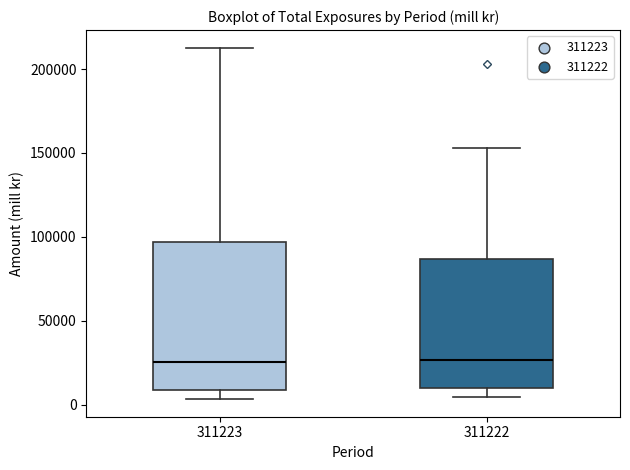

Reading left to right, read every box against the y-axis: the position of its median line, the range the box covers, and the ends of its whiskers. The values are not printed on the chart, so give them approximately, as read against the axis.

311223: median 25000, box 10000 to 95000, whiskers 5000 to 215000
311222: median 25000, box 10000 to 85000, whiskers 5000 to 155000